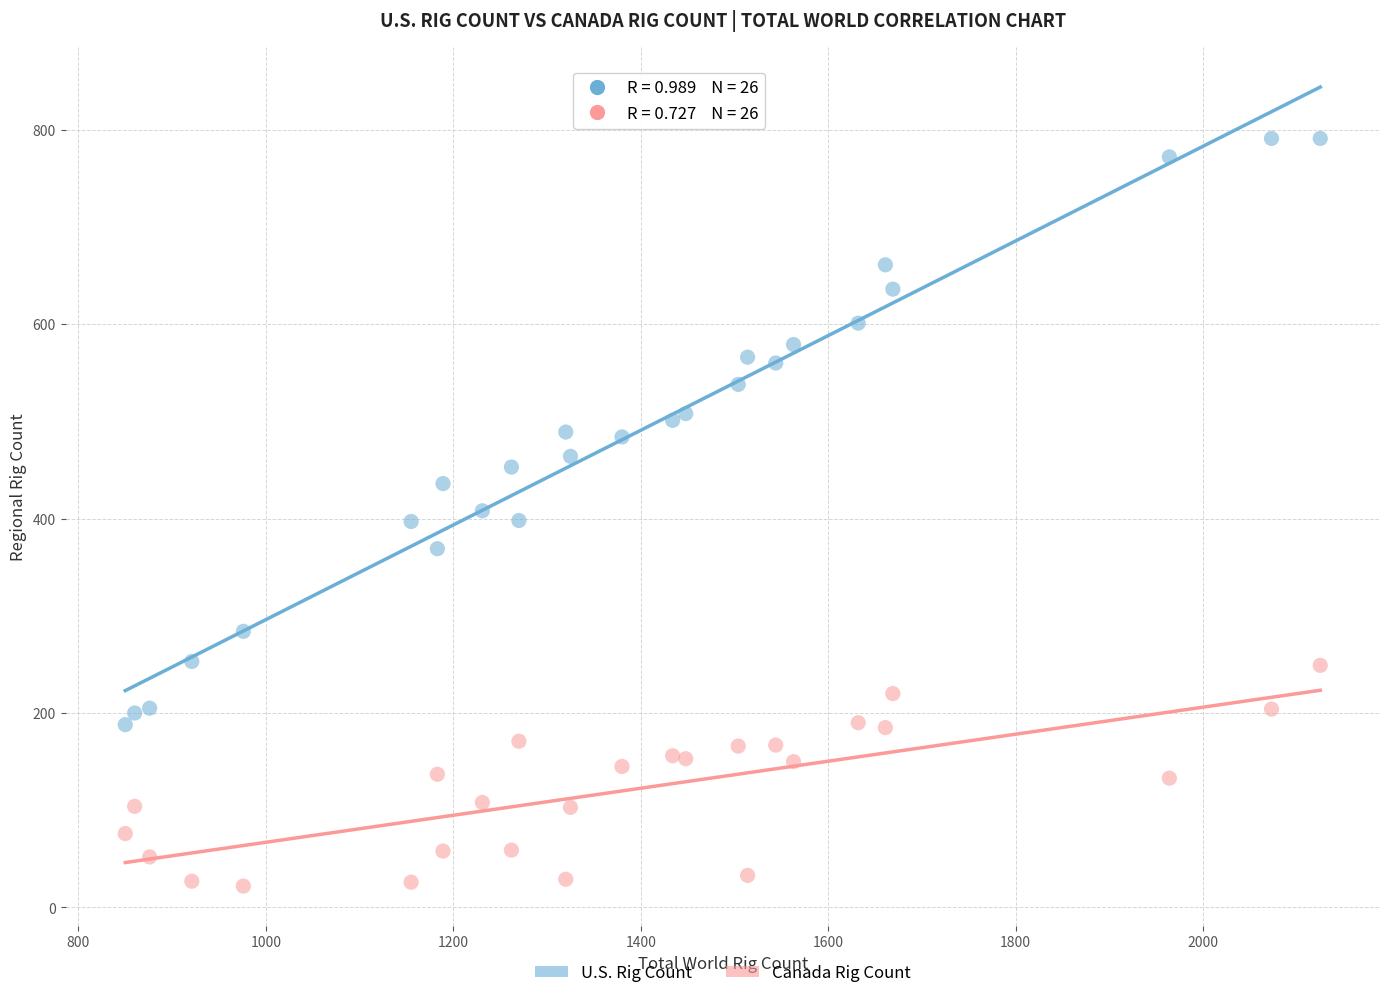

Which series contains the lowest Y value?

Canada Rig Count